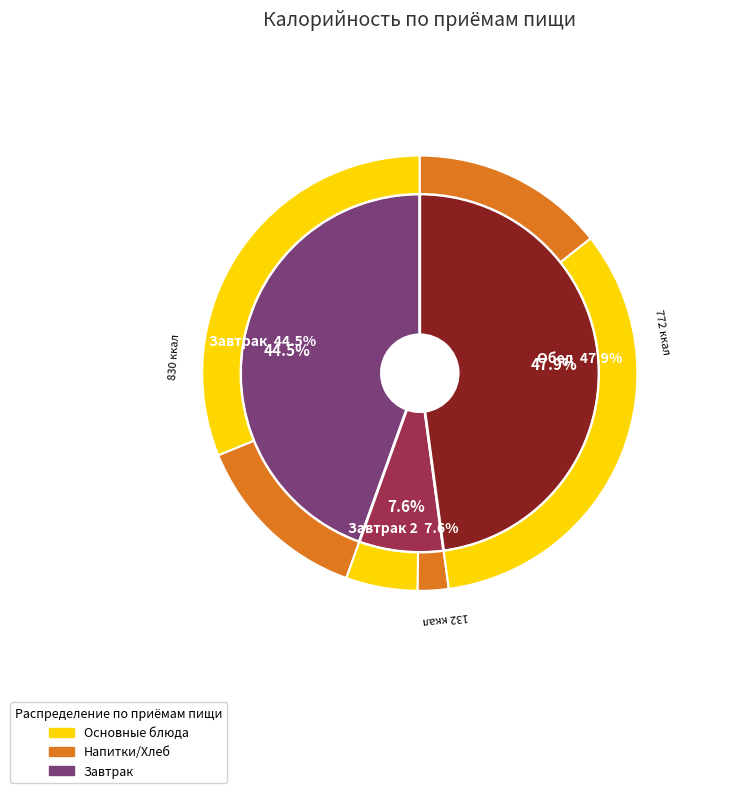

To the nearest percent, what percentage of the pie is Завтрак 2?

8%